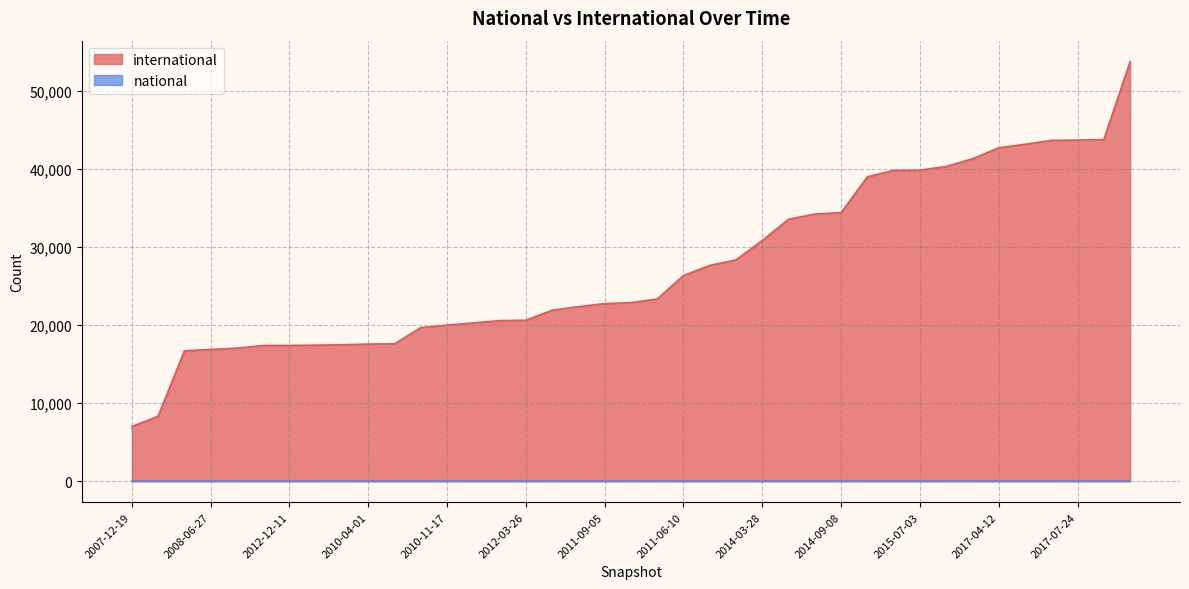

Reading left to right, extract all data points from this chart.

2007-12-19=7007	2008-04-01=8320	2008-12-17=16705	2008-06-27=16877	2009-04-06=17050	2009-06-17=17387	2012-12-11=17393	2009-12-16=17433	2009-09-25=17477	2010-04-01=17570	2010-07-26=17599	2013-02-20=19683	2010-11-17=19998	2011-02-21=20280	2012-07-13=20574	2012-03-26=20629	2012-10-31=21907	2008-10-10=22367	2011-09-05=22757	2012-01-18=22877	2013-05-21=23347	2011-06-10=26361	2013-07-09=27647	2013-09-10=28364	2014-03-28=30844	2015-04-09=33568	2015-01-19=34229	2014-09-08=34414	2016-01-04=39002	2016-04-05=39822	2015-07-03=39850	2016-07-04=40336	2015-10-01=41313	2017-04-12=42715	2016-12-27=43171	2016-10-07=43672	2017-07-24=43704	2017-10-12=43780	2013-12-20=53757